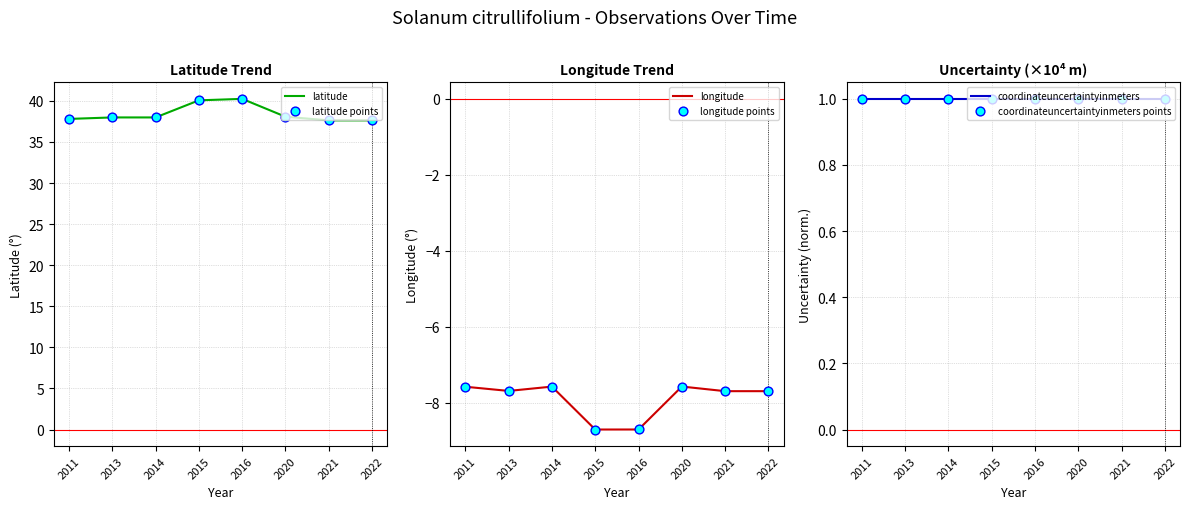

Is the value of coordinateuncertaintyinmeters points at 2011 greater than the value of longitude points at 2011?

Yes